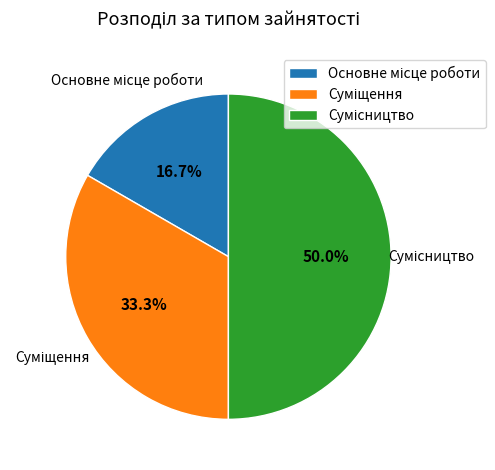

The Сумісництво slice represents 58% of the pie. True or false?

False